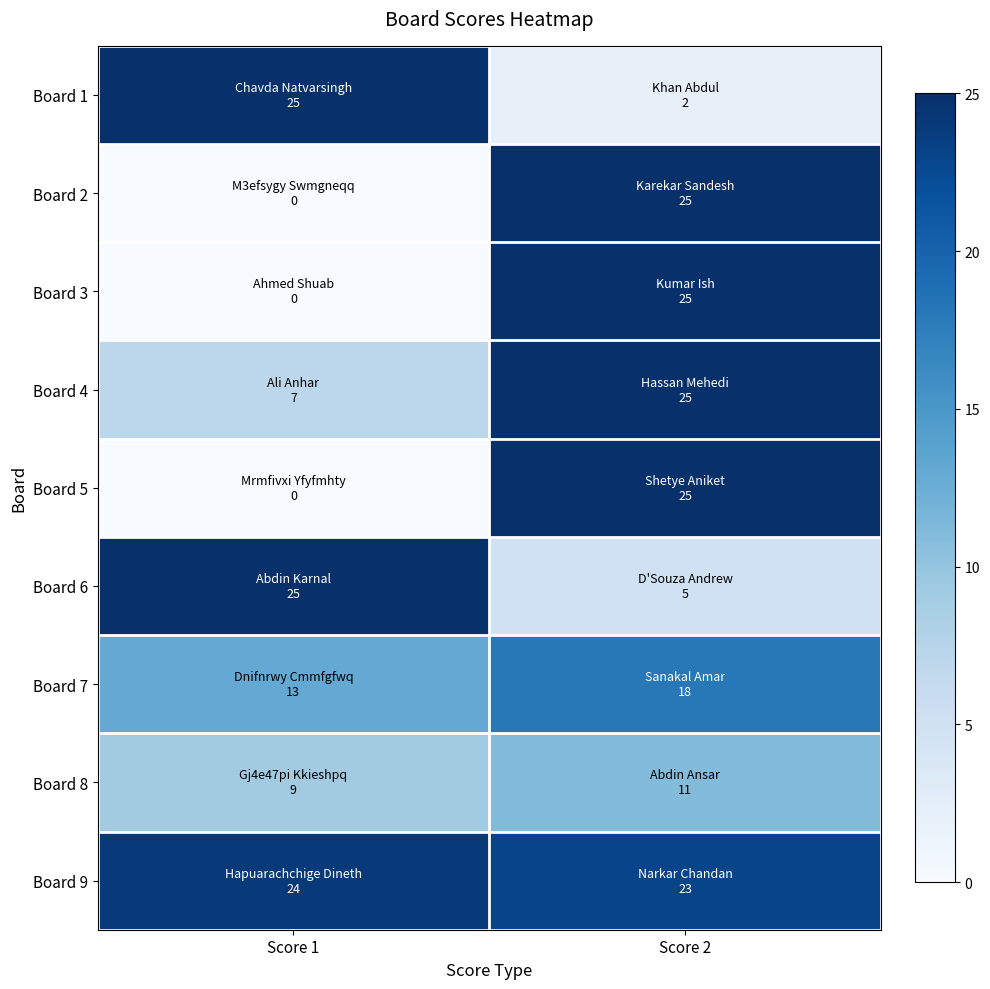

Reading left to right, extract all data points from this chart.

Board 1: Score 1=25	Score 2=2
Board 2: Score 1=0	Score 2=25
Board 3: Score 1=0	Score 2=25
Board 4: Score 1=7	Score 2=25
Board 5: Score 1=0	Score 2=25
Board 6: Score 1=25	Score 2=5
Board 7: Score 1=13	Score 2=18
Board 8: Score 1=9	Score 2=11
Board 9: Score 1=24	Score 2=23